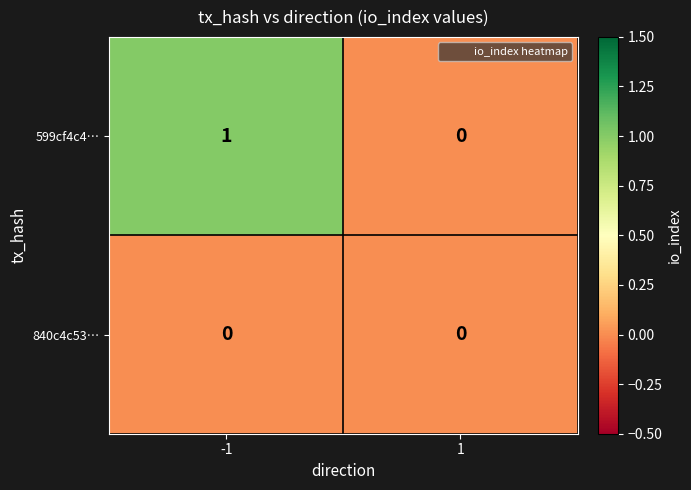

Rank the series by their maximum value, from highest to lowest.

599cf4c4…, 840c4c53…